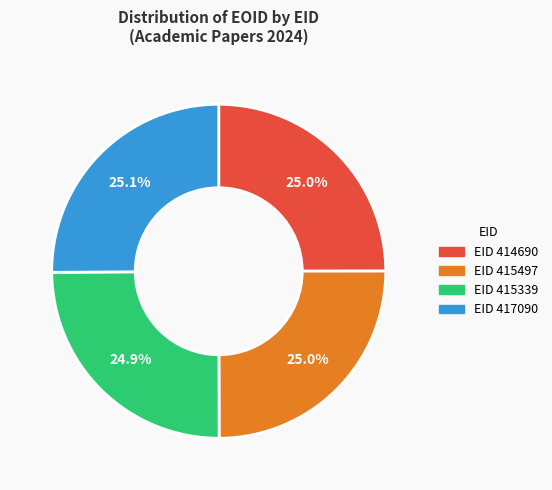

What is the ratio of the value at EID 415339 to the value at EID 415497?

1.0